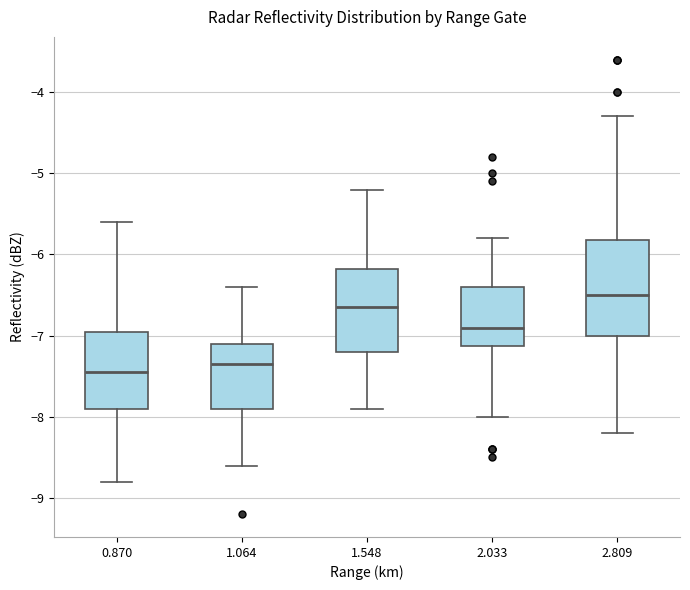

Reading left to right, transcribe this box plot: for each box, give where its median line is, the range the box spans, and where its two whiskers end, as read against the y-axis. The values are not printed on the chart, so give them approximately, as read against the axis.

0.870: median -7.4, box -7.9 to -6.9, whiskers -8.8 to -5.6
1.064: median -7.3, box -7.9 to -7.1, whiskers -8.6 to -6.4
1.548: median -6.6, box -7.2 to -6.2, whiskers -7.9 to -5.2
2.033: median -6.9, box -7.1 to -6.4, whiskers -8.0 to -5.8
2.809: median -6.5, box -7.0 to -5.8, whiskers -8.2 to -4.3